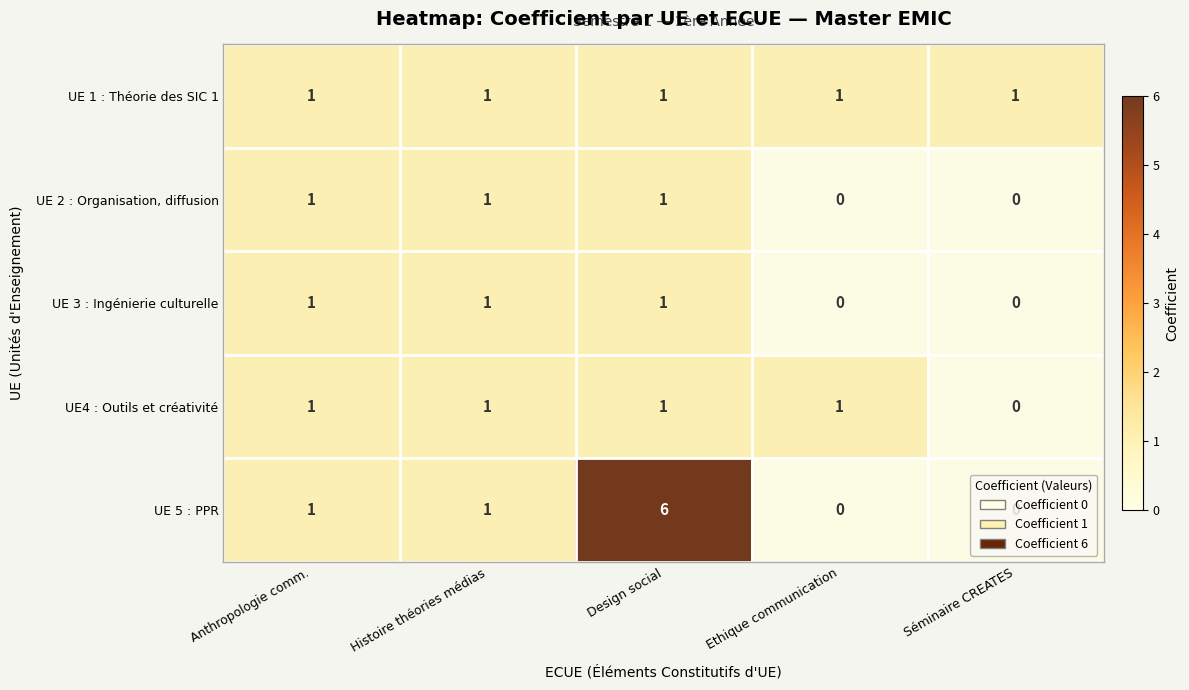

The value of UE 3 : Ingénierie culturelle at Séminaire CREATES is 0. True or false?

True